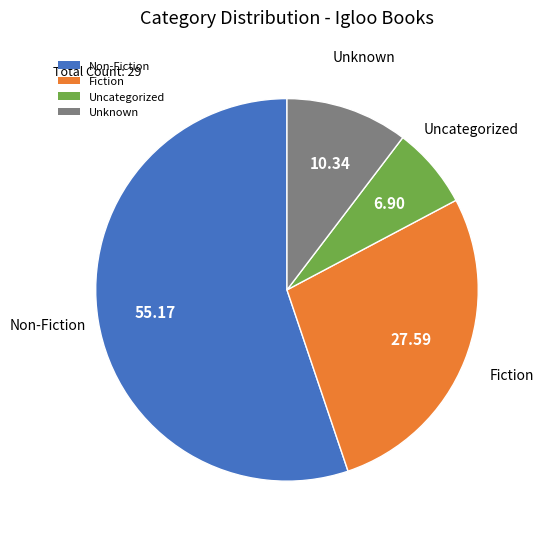

Is there a majority slice in this chart?

Yes